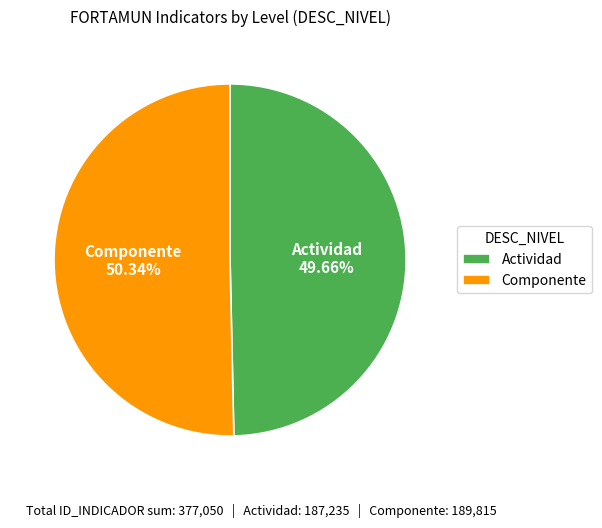

To the nearest percent, what is the difference between the largest and smallest slice percentages?

1%